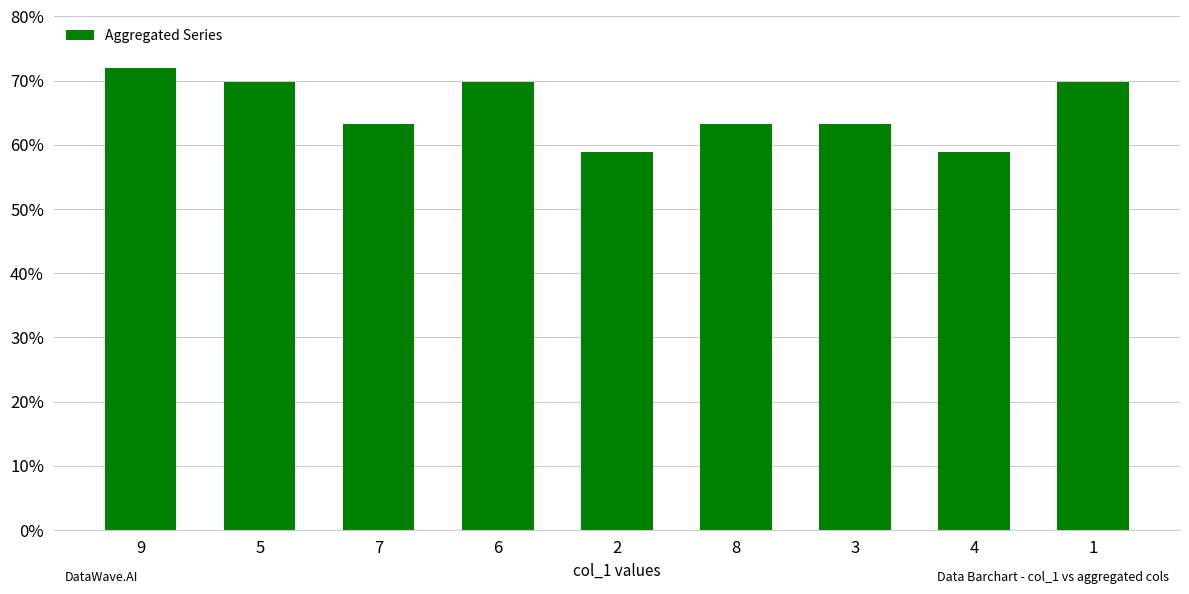

Reading left to right, extract all data points from this chart.

72.0	69.8	63.3	69.8	58.9	63.3	63.3	58.9	69.8